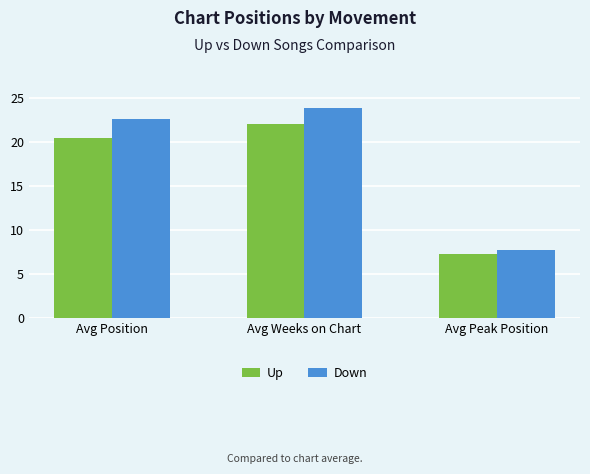

List the series in order of their peak value, highest first.

Down, Up